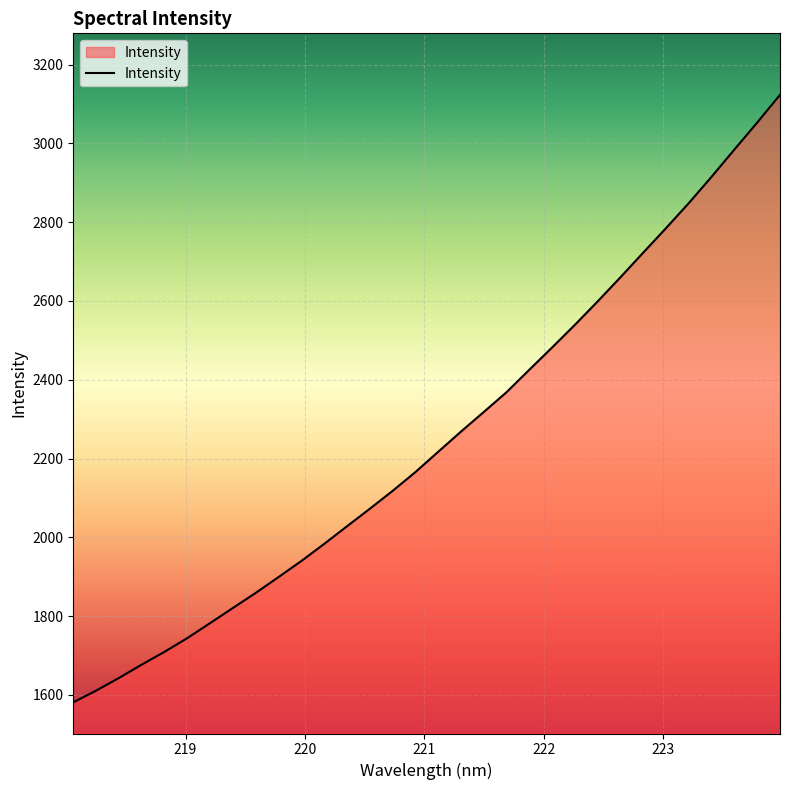

What is the difference between the maximum and minimum values?

1541.9